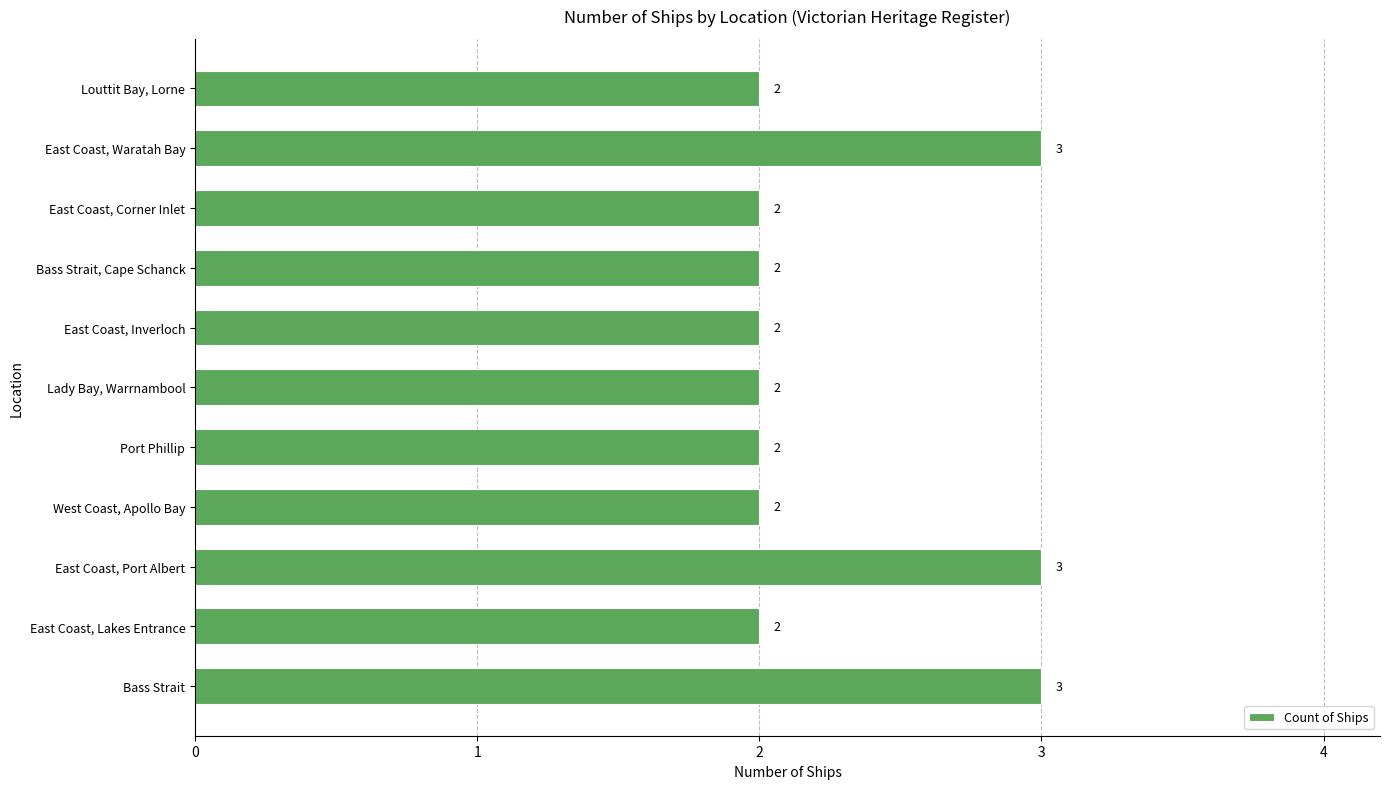

How many series are shown in this chart?

1